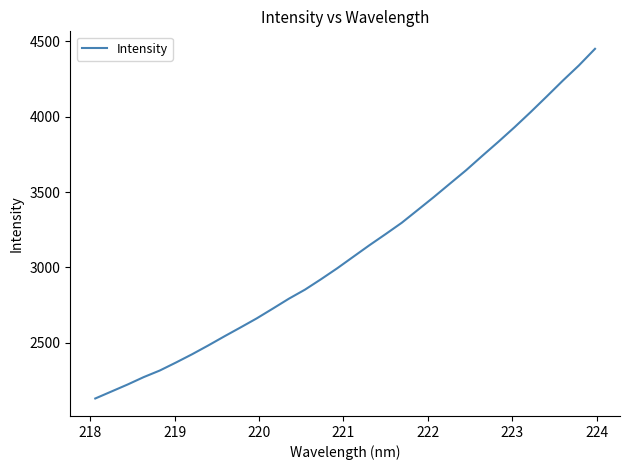

How many lines are shown in the chart?

1